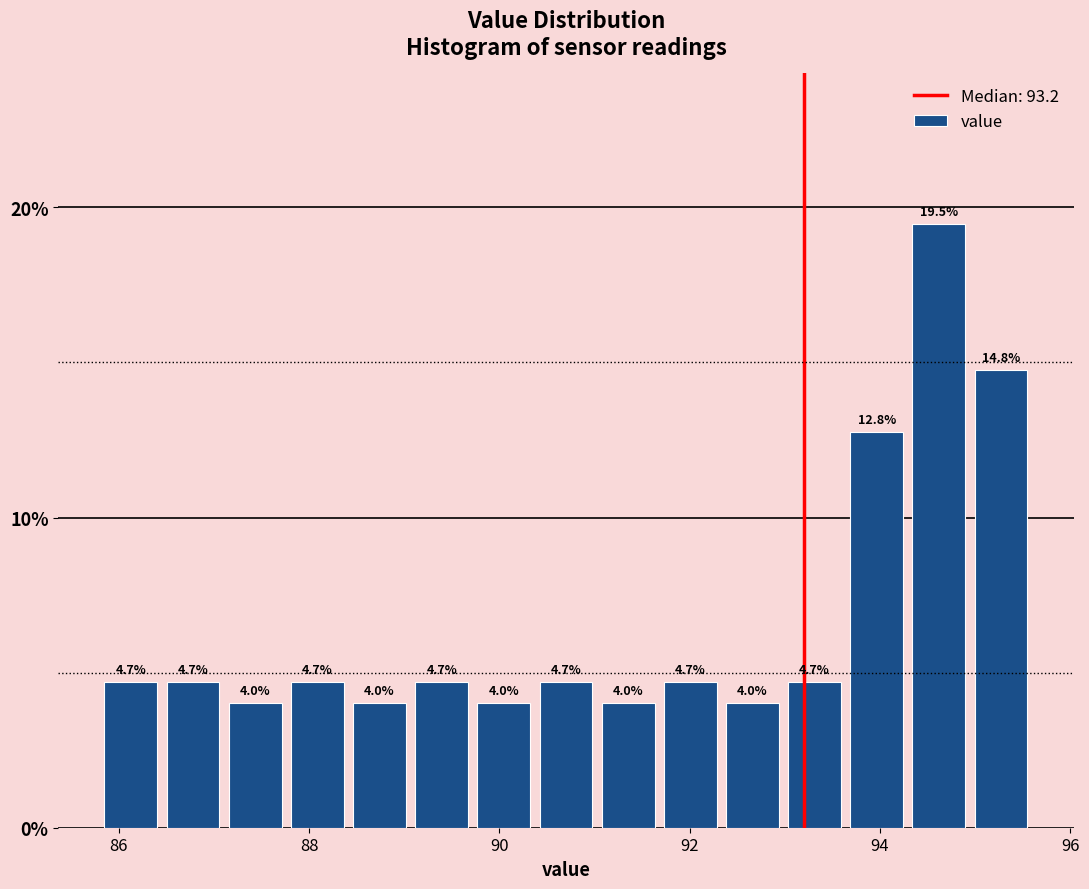

Read against the x-axis, roughly where is the centre of the tallest bar?

94.6